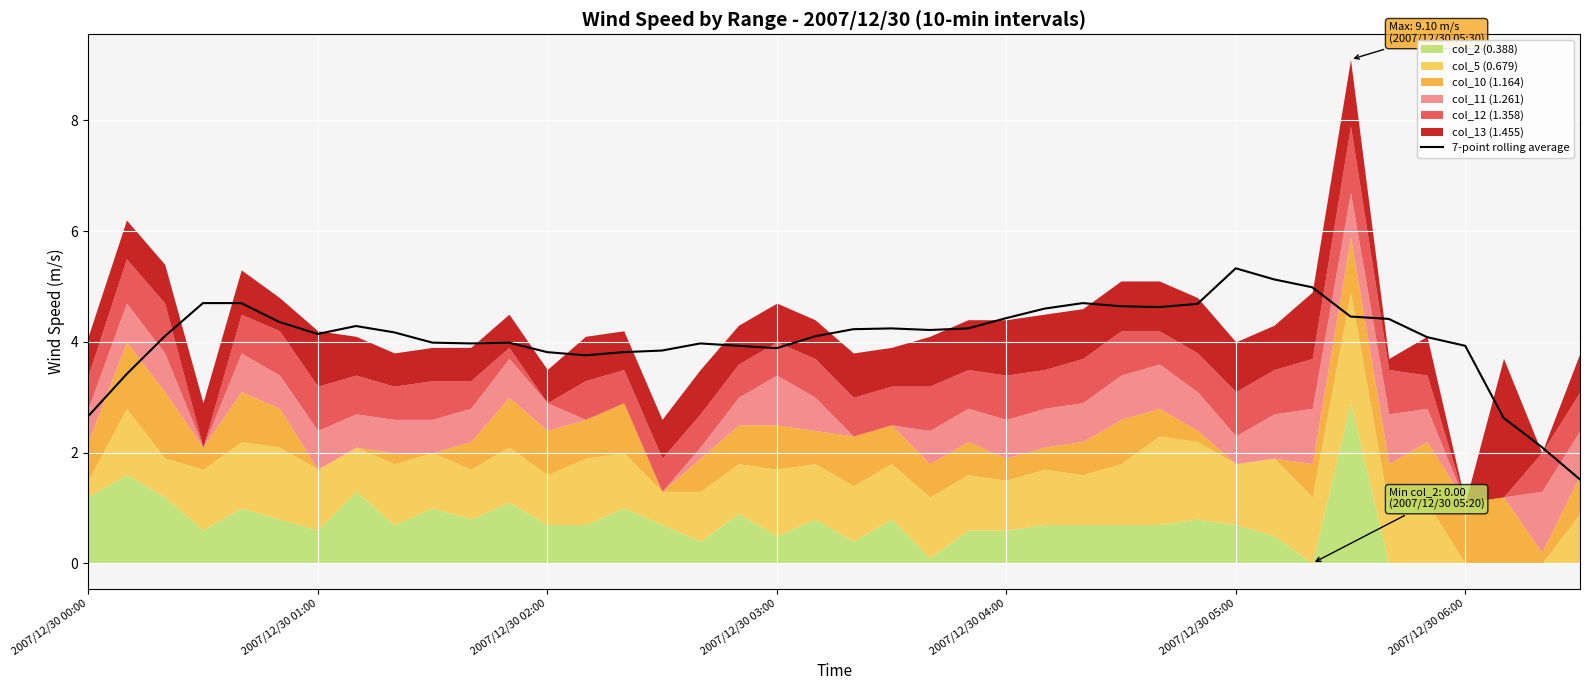

What is the maximum value for 7-point rolling average?

5.3